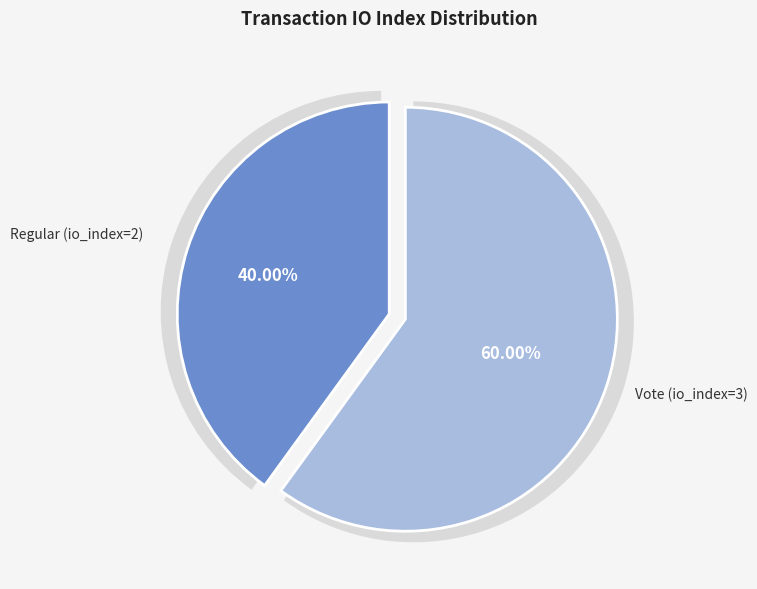

What is the largest slice in the pie chart?

Vote (io_index=3)